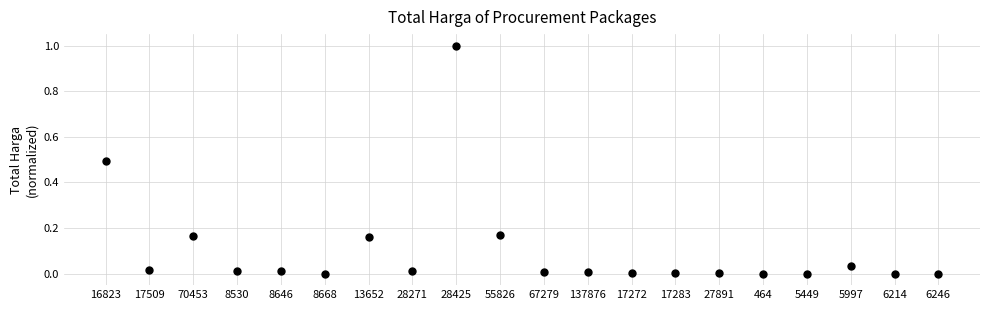

What is the range of Y values (max minus min)?

1.0